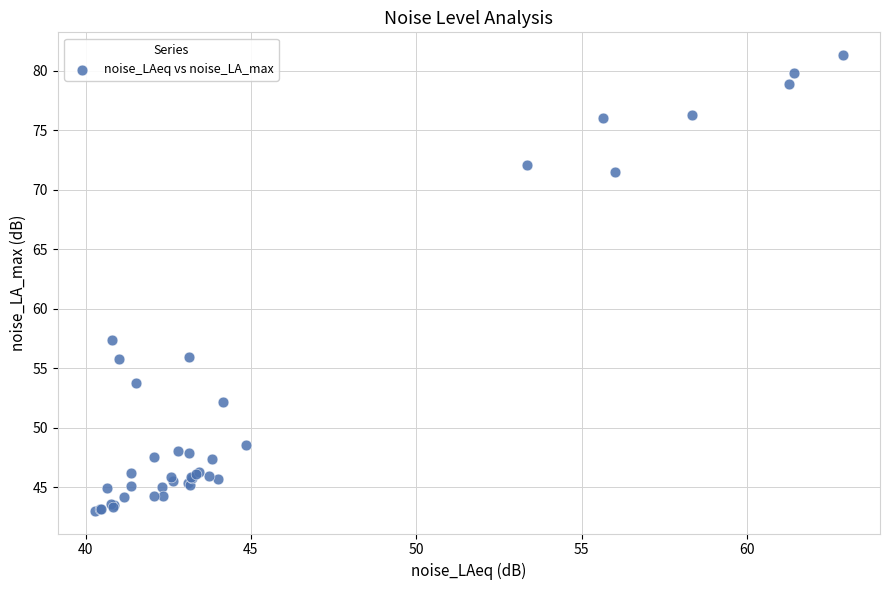

What Y value in the scatter plot is closest to 62?

57.4